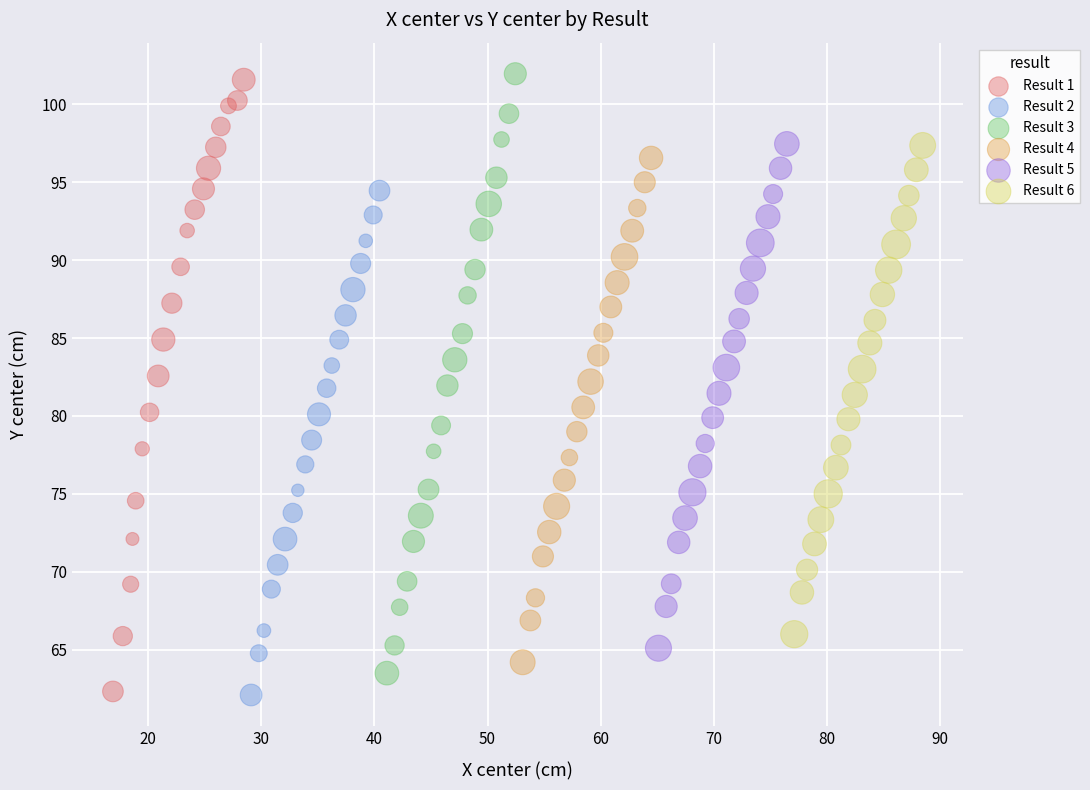

Which series has the largest Y range (max minus min)?

Result 1